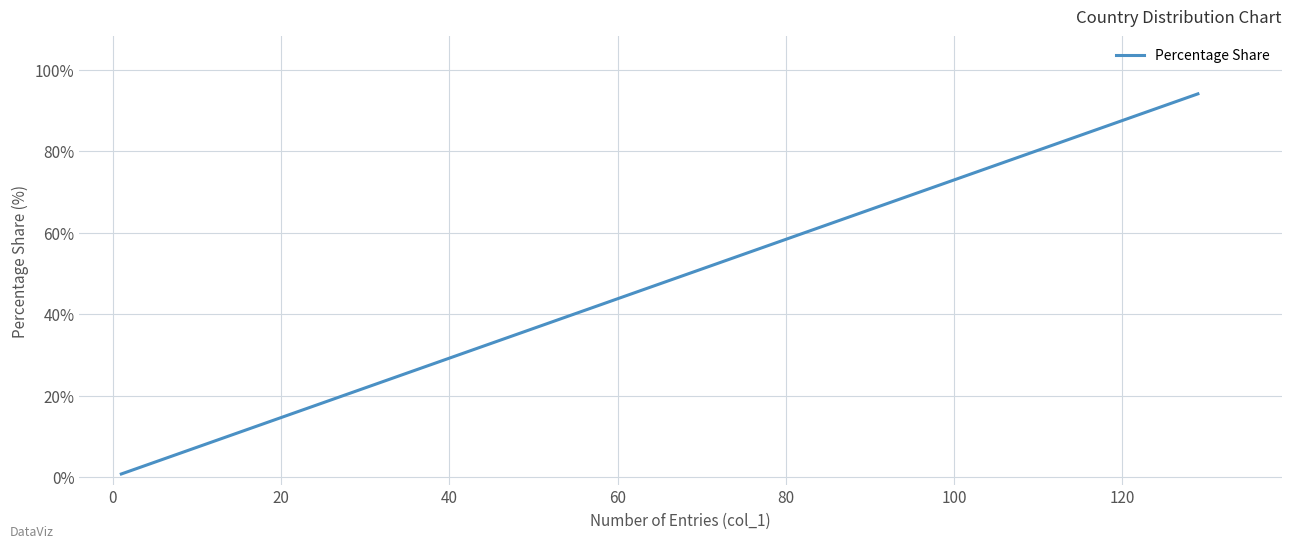

The chart shows a value of 124.7 at −20. True or false?

False